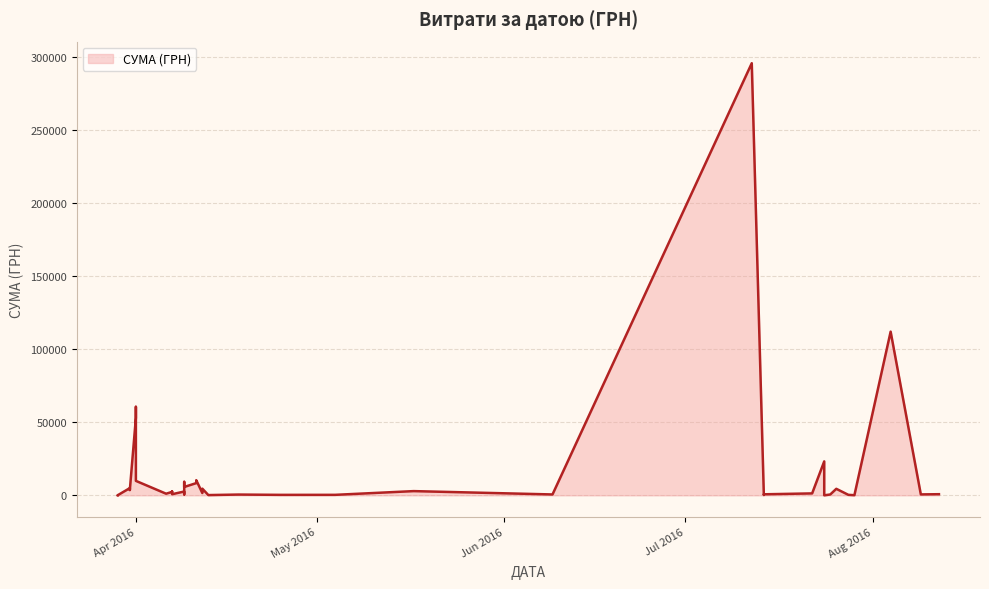

What is the ratio of the value at 13.04.2016 to the value at 25.07.2016?

0.3